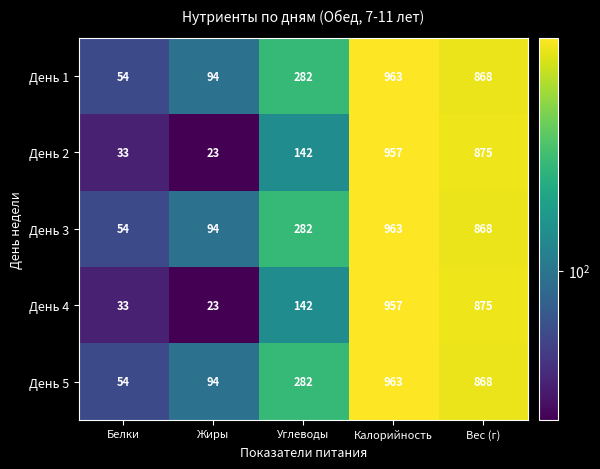

At which category is the sum across all series the highest?

Калорийность